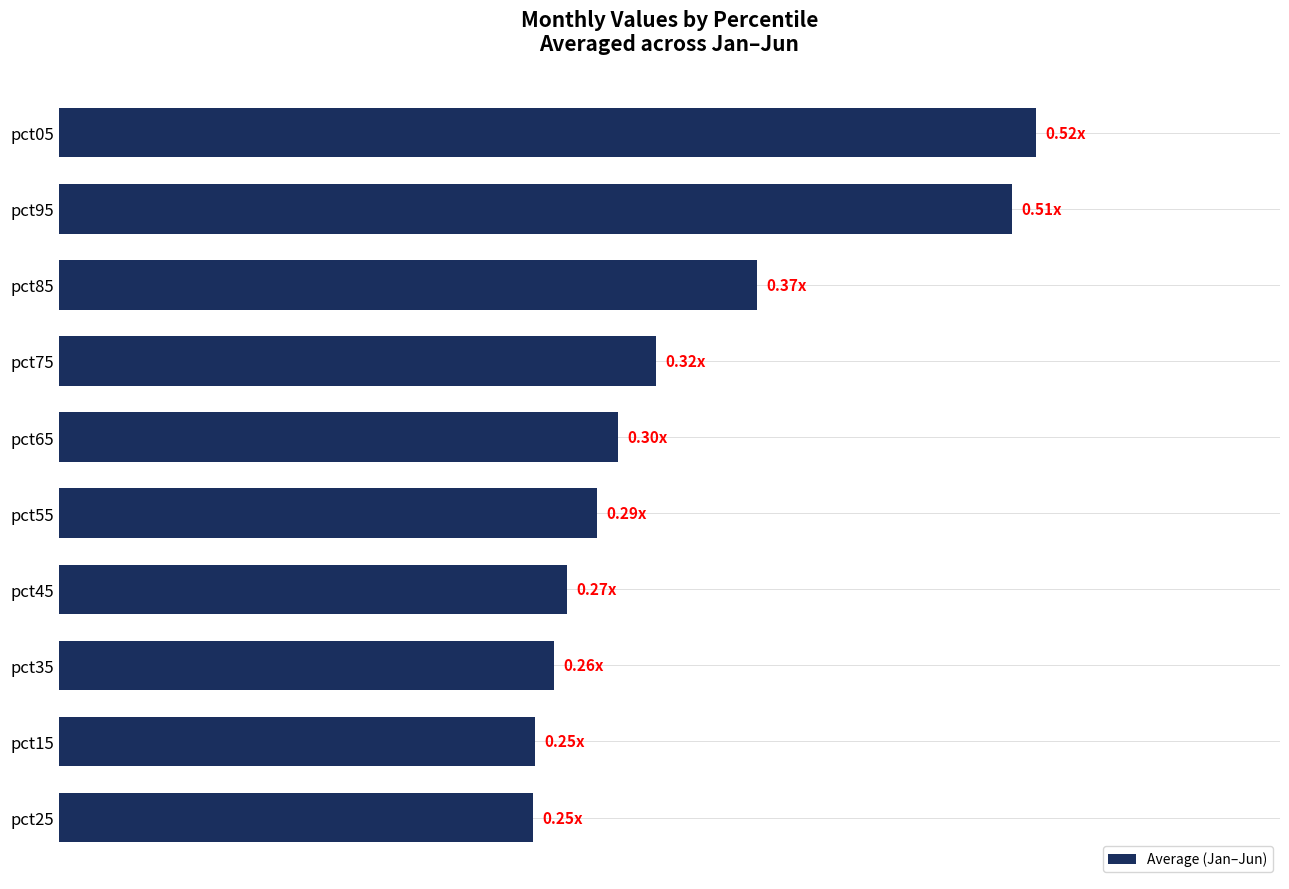

Are the bars horizontal?

Yes